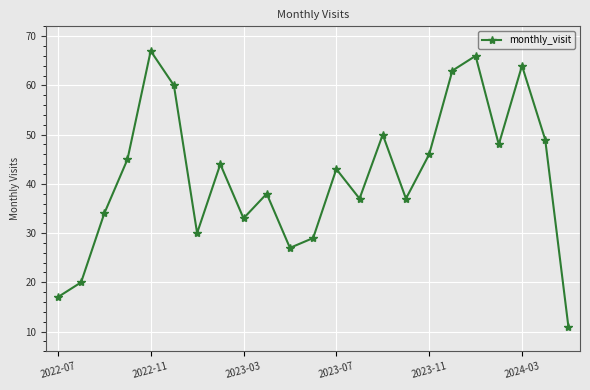

Reading left to right, list all the values displayed in this chart.

17	20	34	45	67	60	30	44	33	38	27	29	43	37	50	37	46	63	66	48	64	49	11